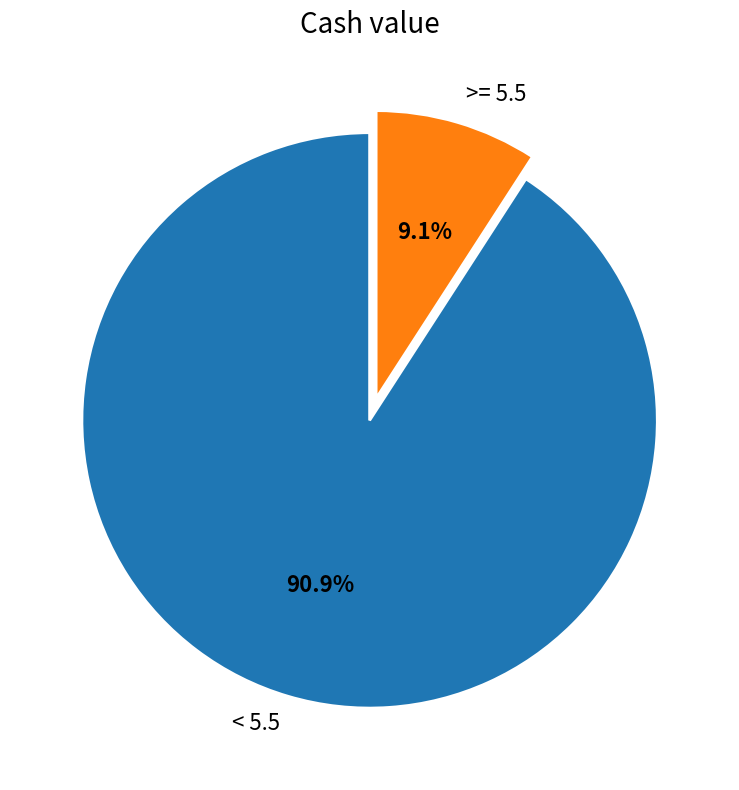

Do < 5.5 and >= 5.5 together represent more than half of the pie?

Yes